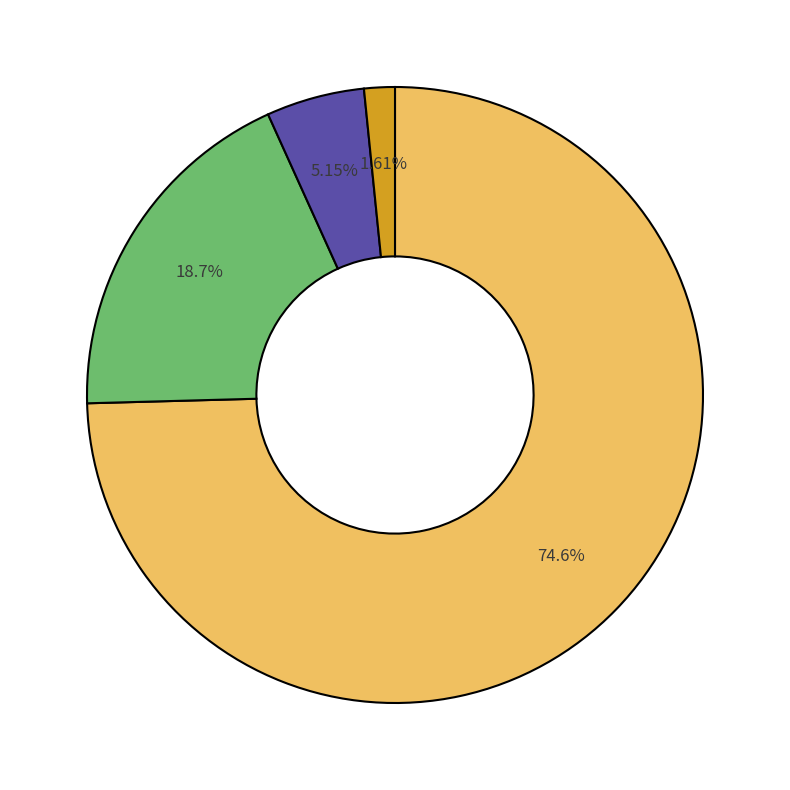

Is there a majority slice in this chart?

Yes